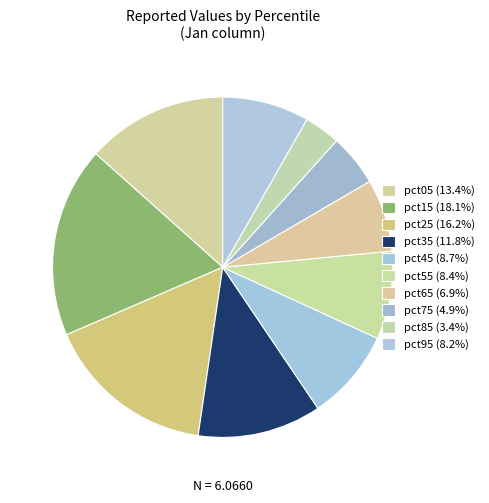

Which slice is the largest?

pct15